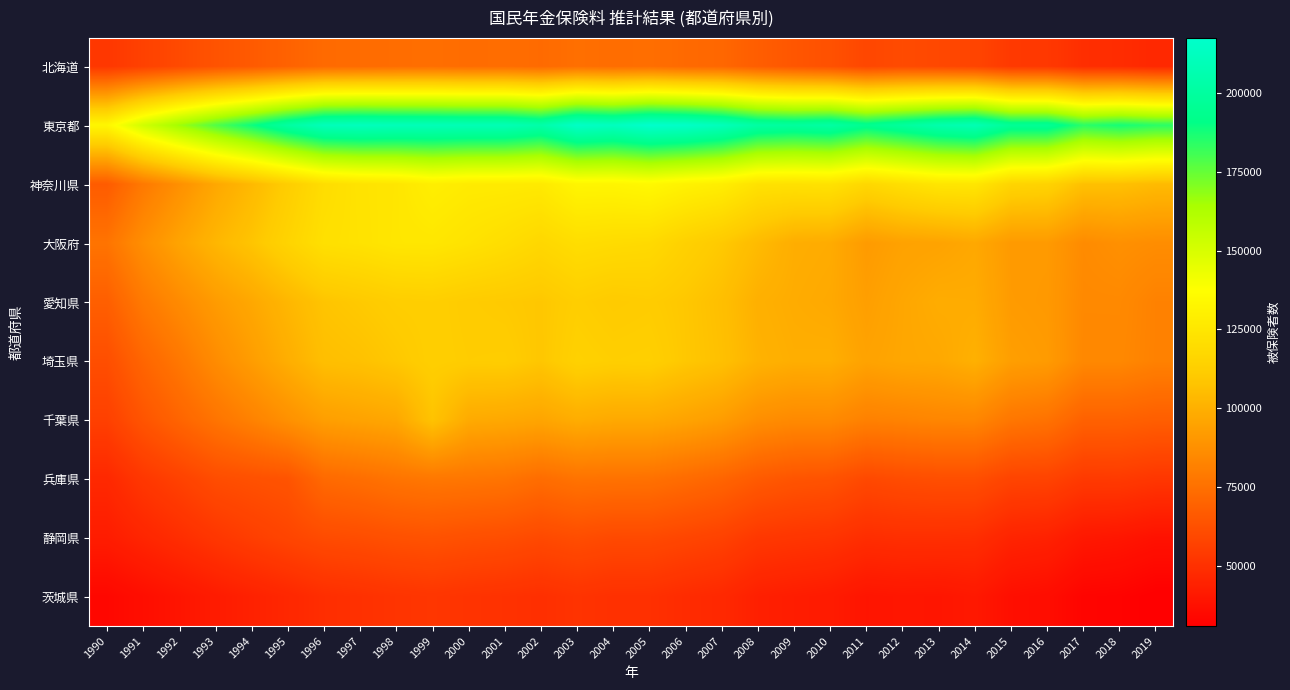

Which series changed the most between 1991 and 2010?

東京都